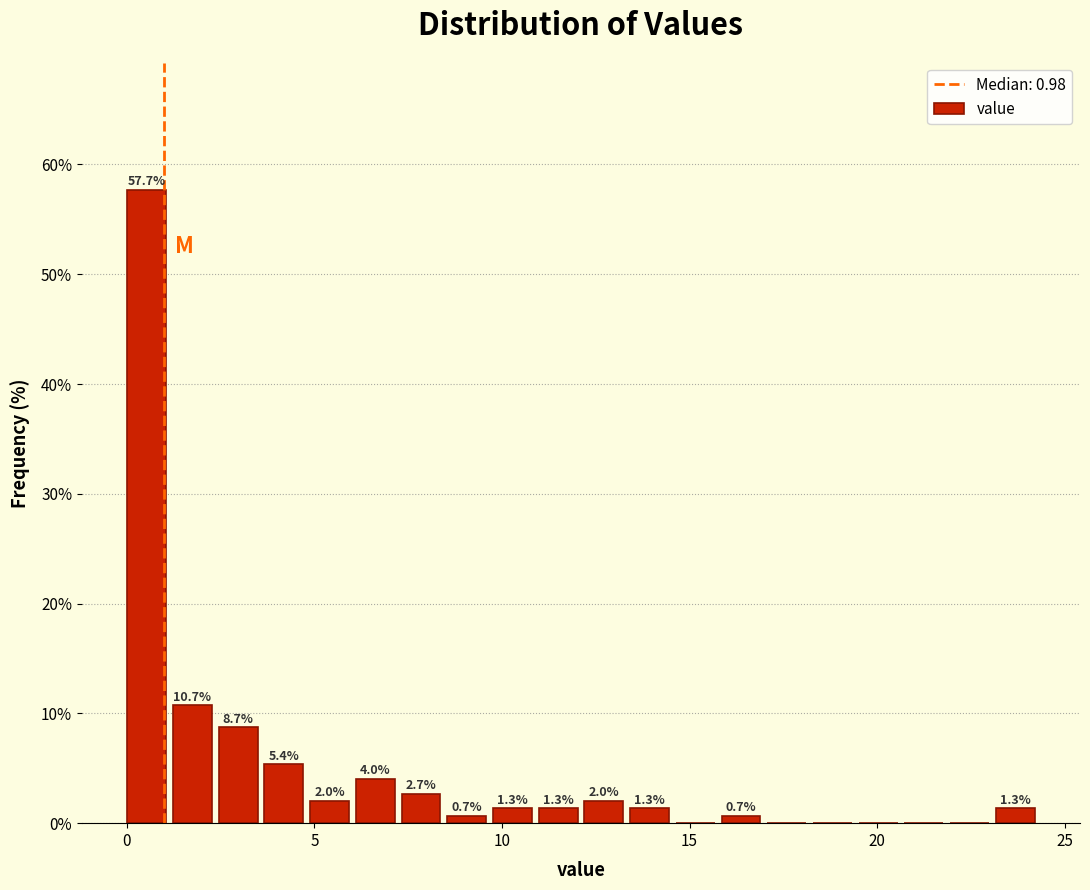

Read against the x-axis, roughly where is the centre of the tallest bar?

0.5